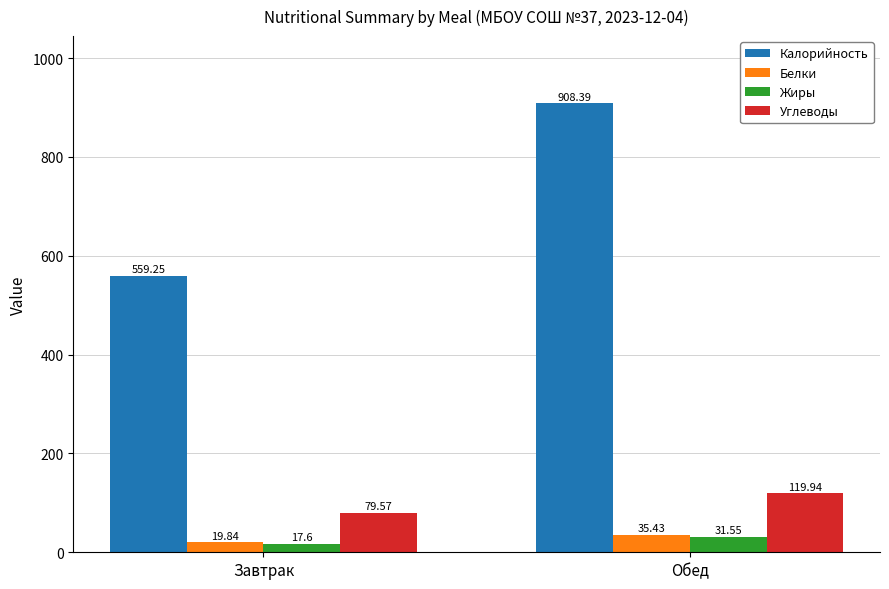

At which label does Калорийность first exceed 908?

Обед